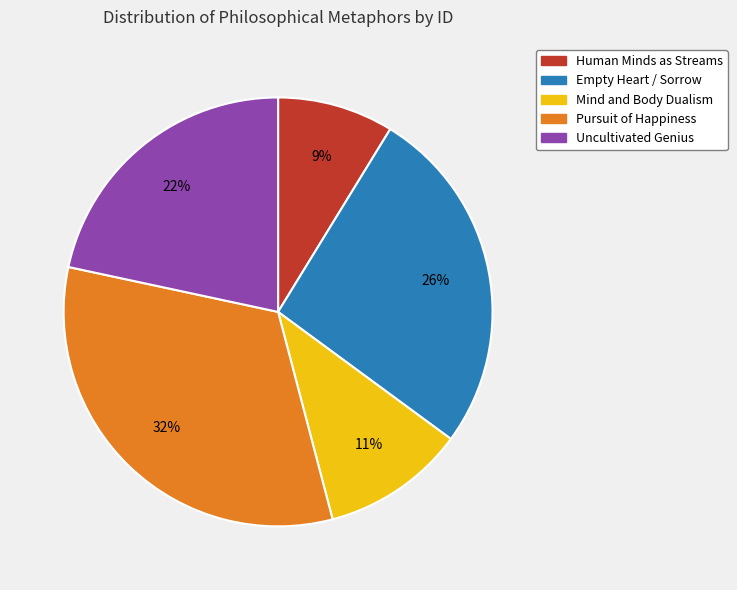

Is there a majority slice in this chart?

No